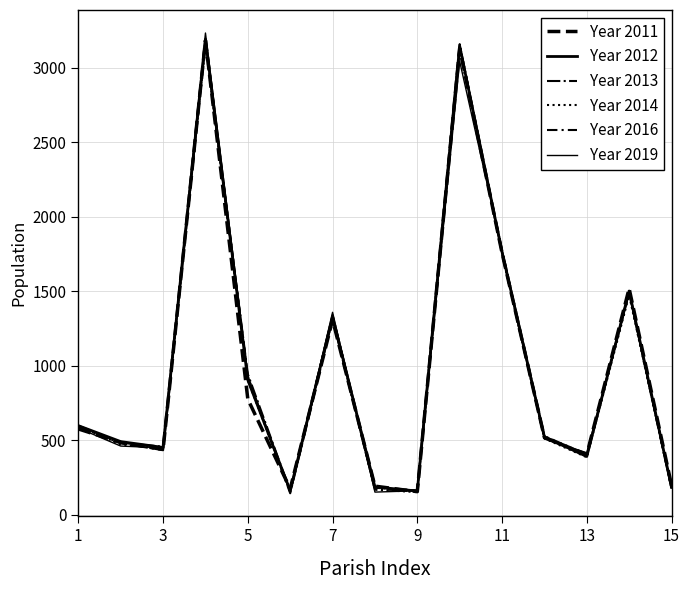

Which series has the widest spread of values?

Year 2019